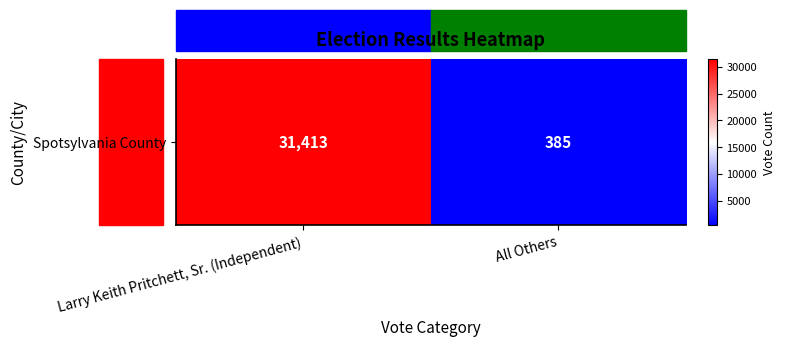

What is the difference between the maximum and minimum values?

31028